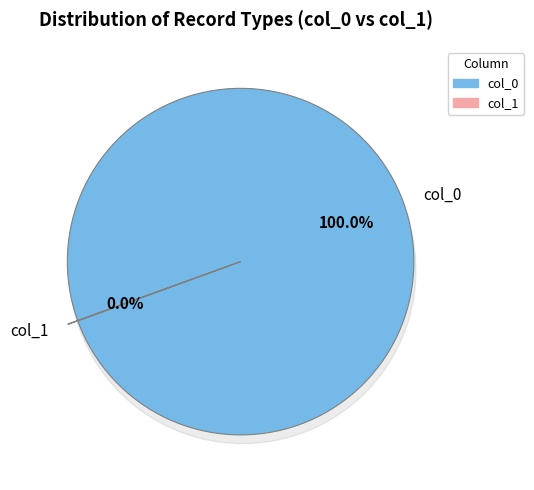

Rank the categories by value from highest to lowest.

col_0, col_1